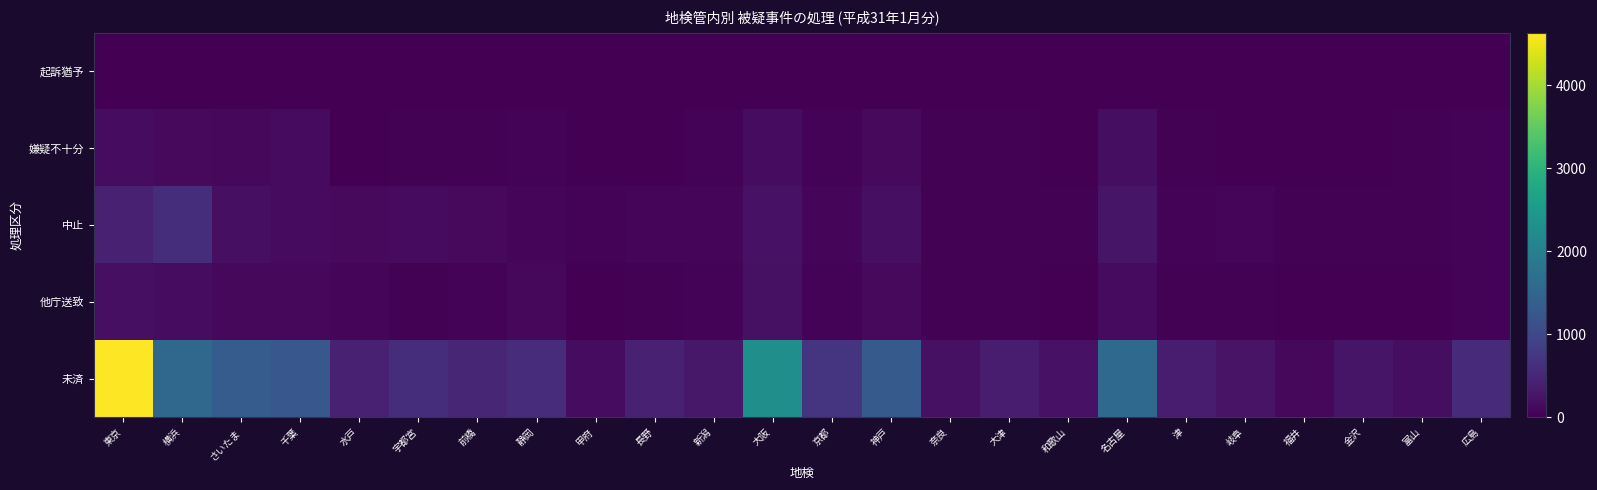

Which label corresponds to the smallest value in the chart?

東京